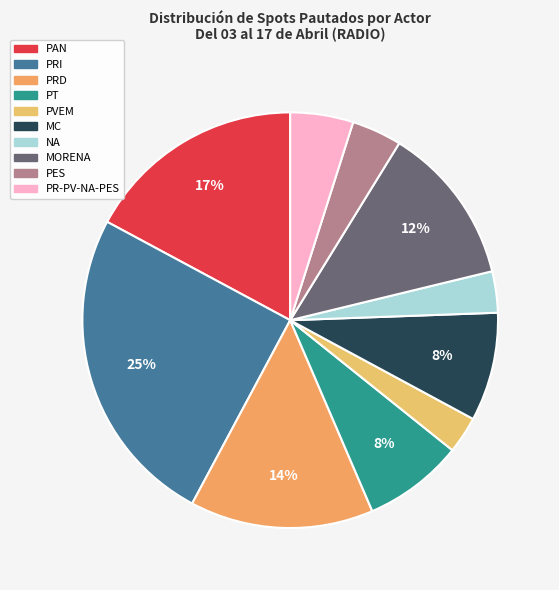

Approximately how many times larger is the value at PAN compared to PT?

2.2